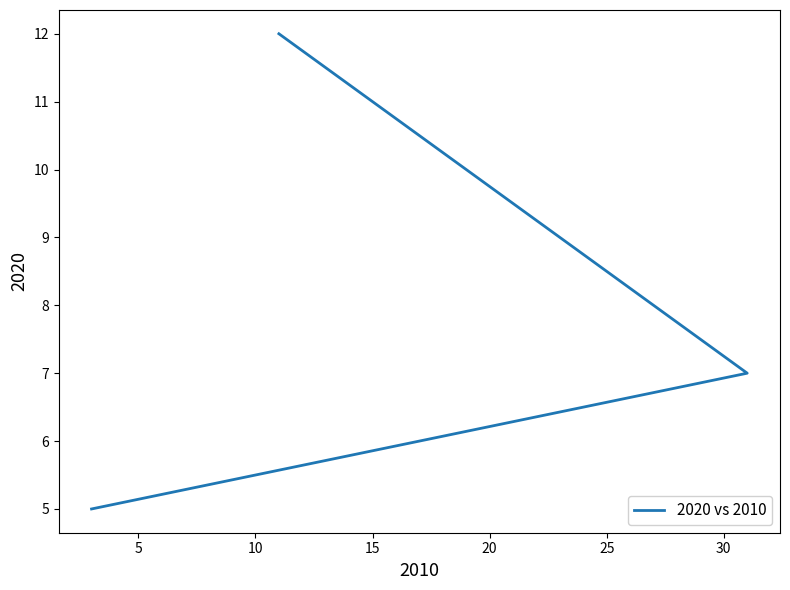

The value at 0 is 8. True or false?

False